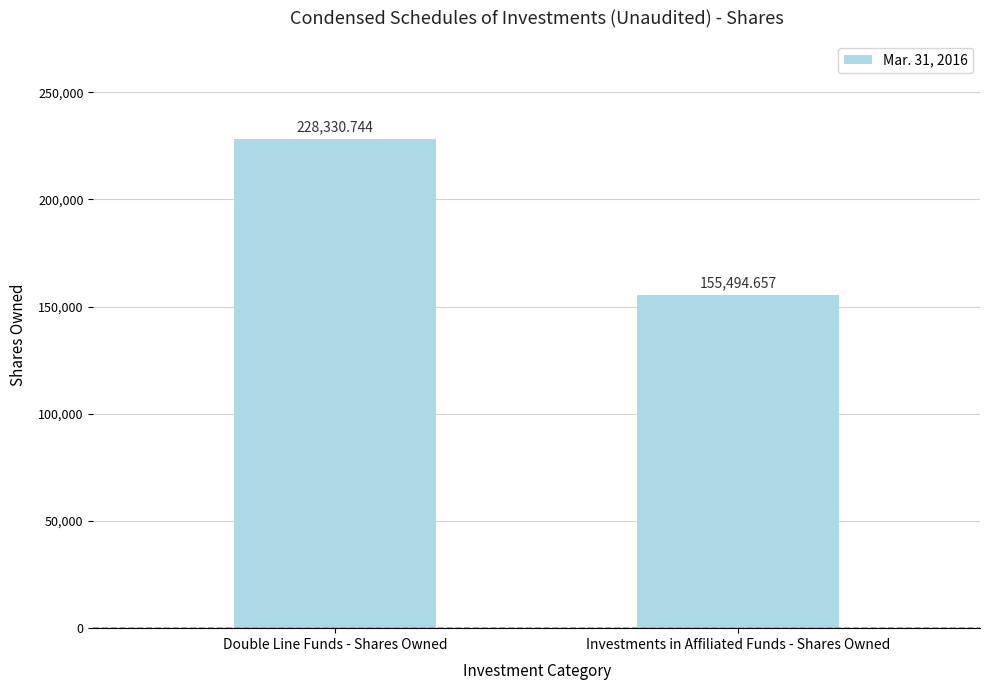

What position from the left is Investments in Affiliated Funds - Shares Owned?

2